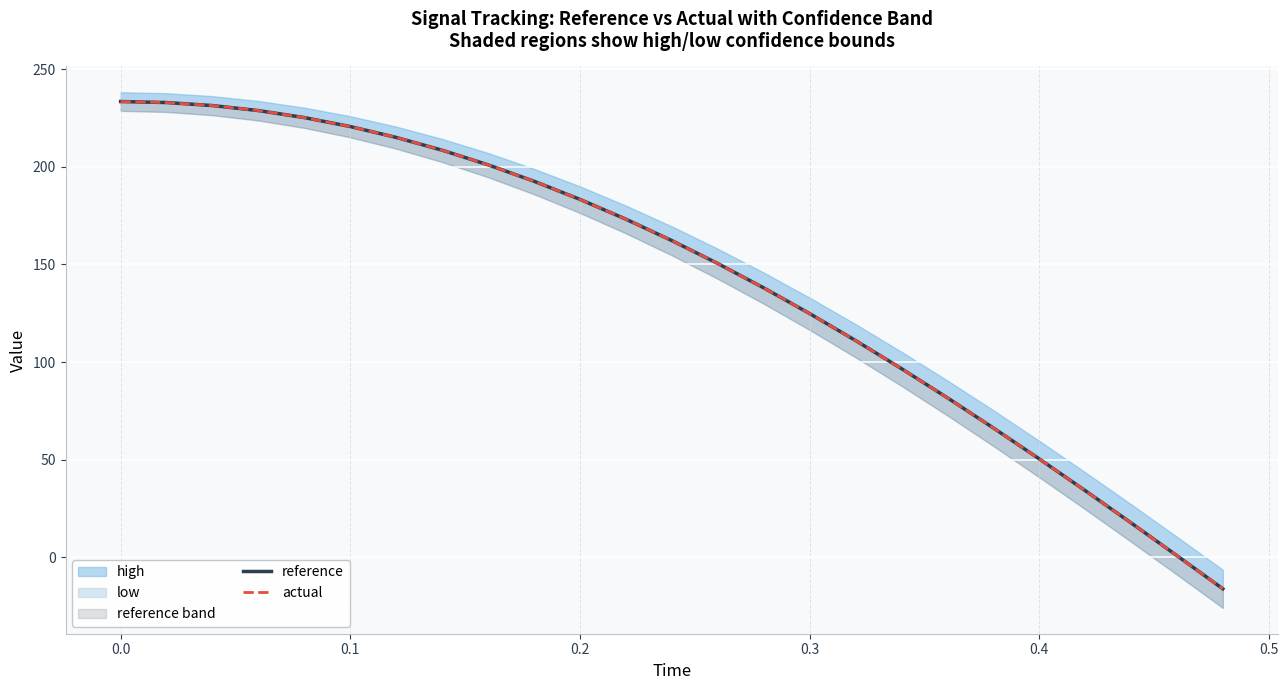

What is the sum of all reference values?

3564.5